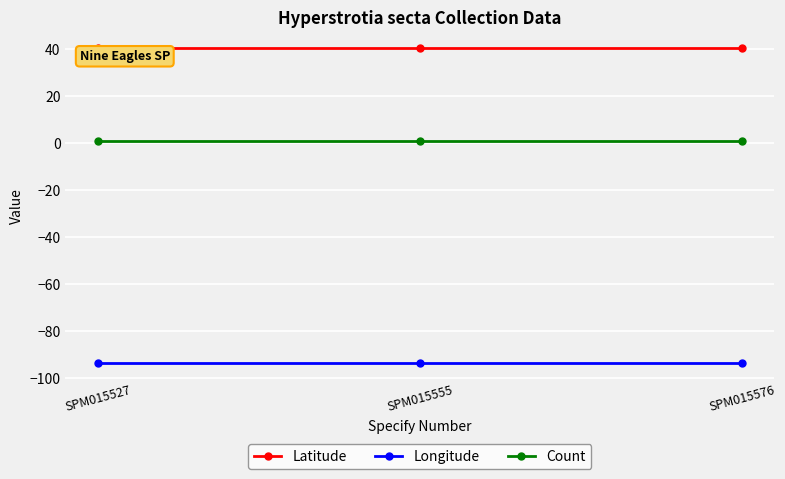

How many lines are shown in the chart?

3